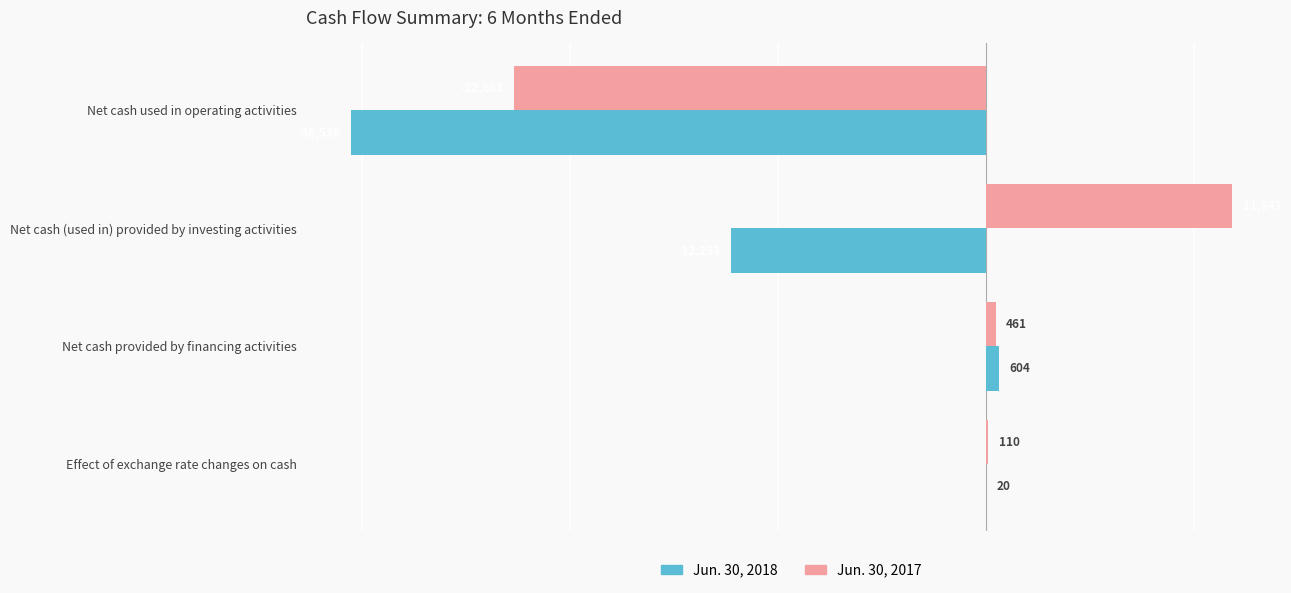

Count the number of categories in the chart.

4